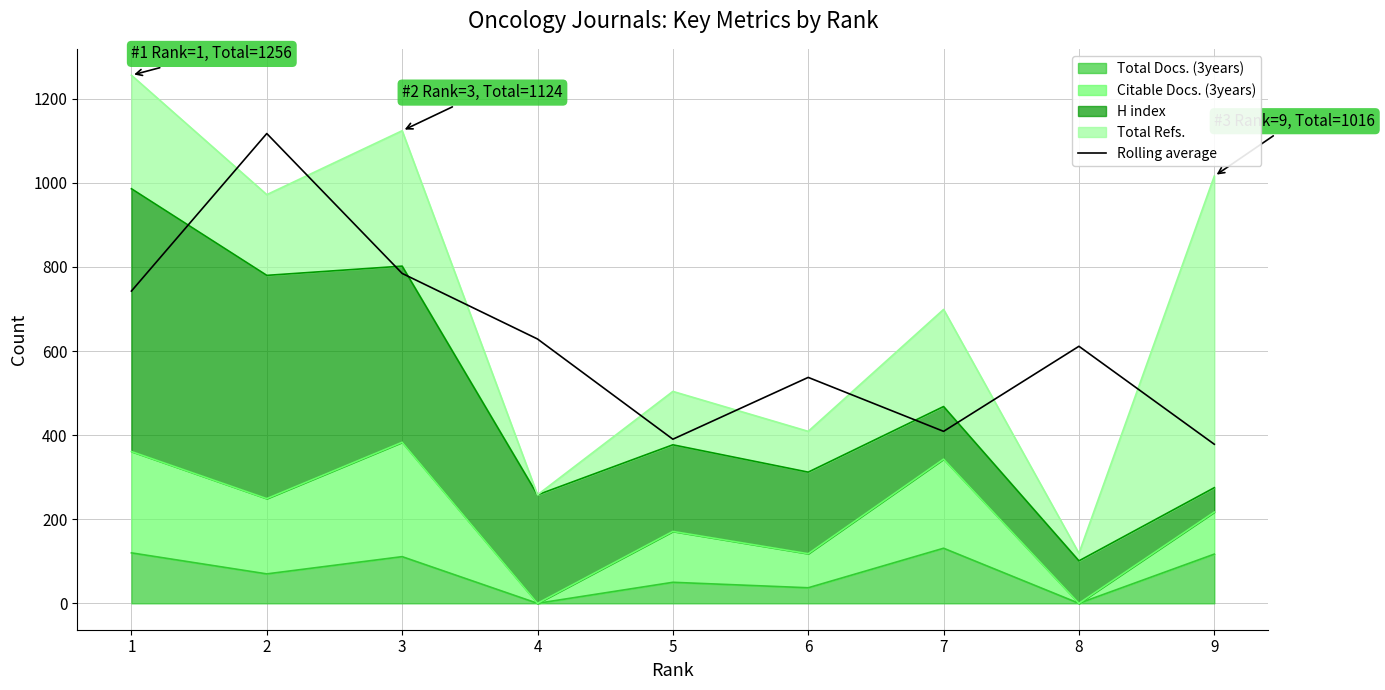

How many points are lower than both their immediate neighbors (excluding endpoints)?

2